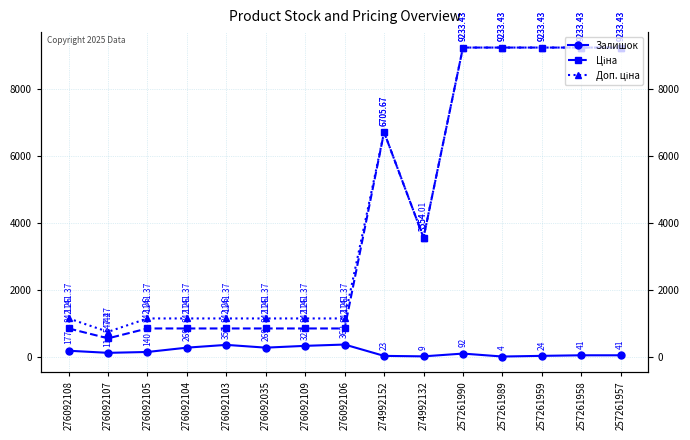

Does the chart have visible grid lines?

Yes